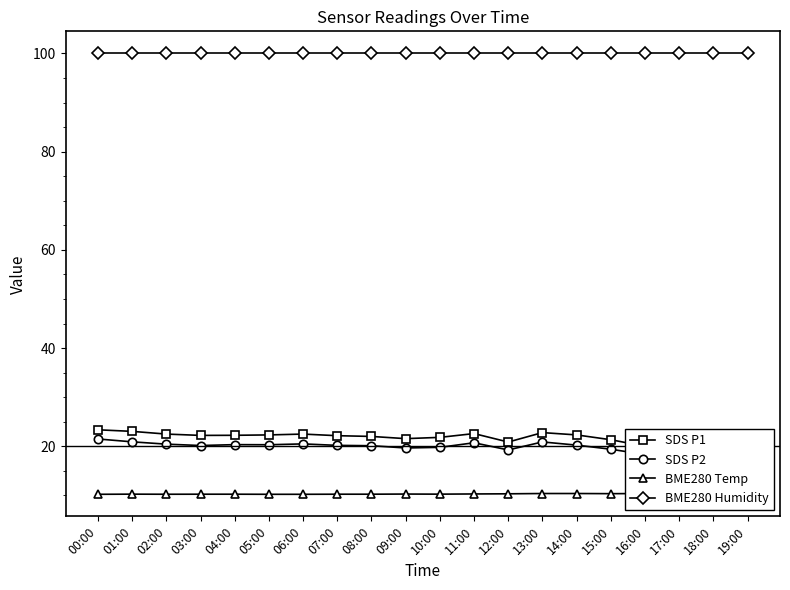

How many lines are shown in the chart?

4